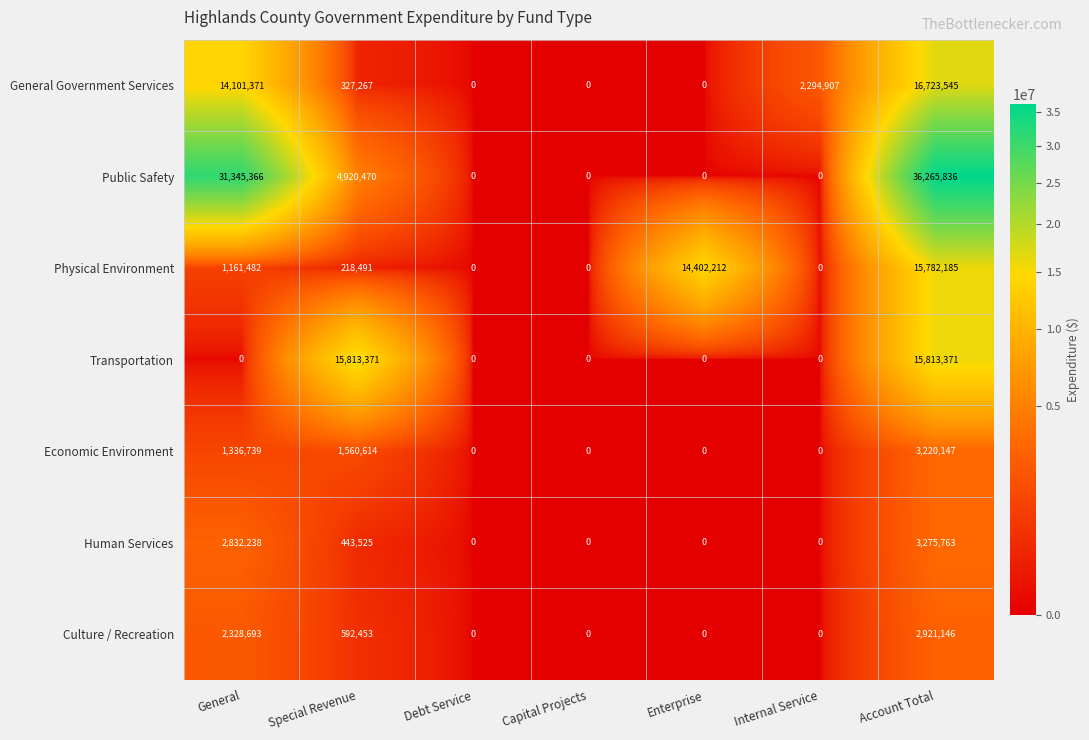

What is the highest value of the Transportation series?

15813371